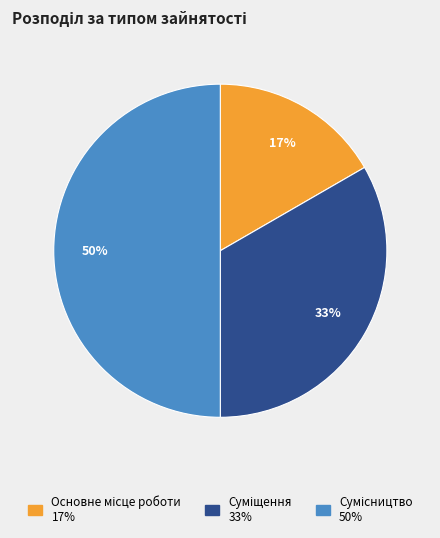

To the nearest percent, what is the difference between the largest and smallest slice percentages?

33%